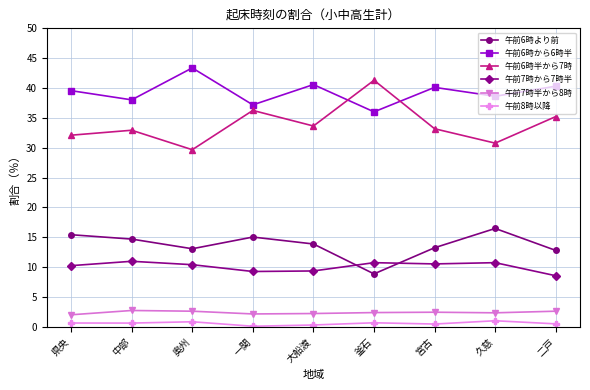

At which label does 午前6時から6時半 first exceed 39?

県央